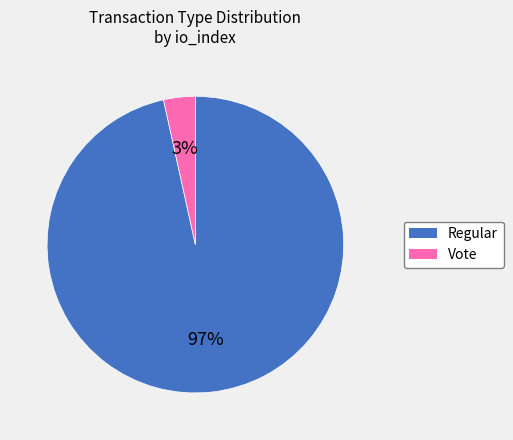

How many segments does this pie chart have?

2